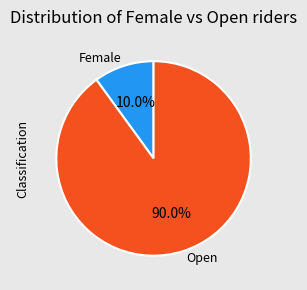

True or false: Female accounts for 1% of the total.

False